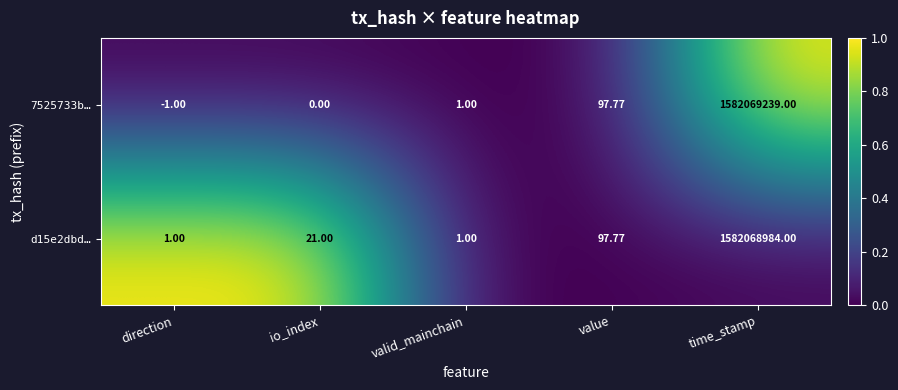

At which category does the chart reach its peak across all series?

time_stamp